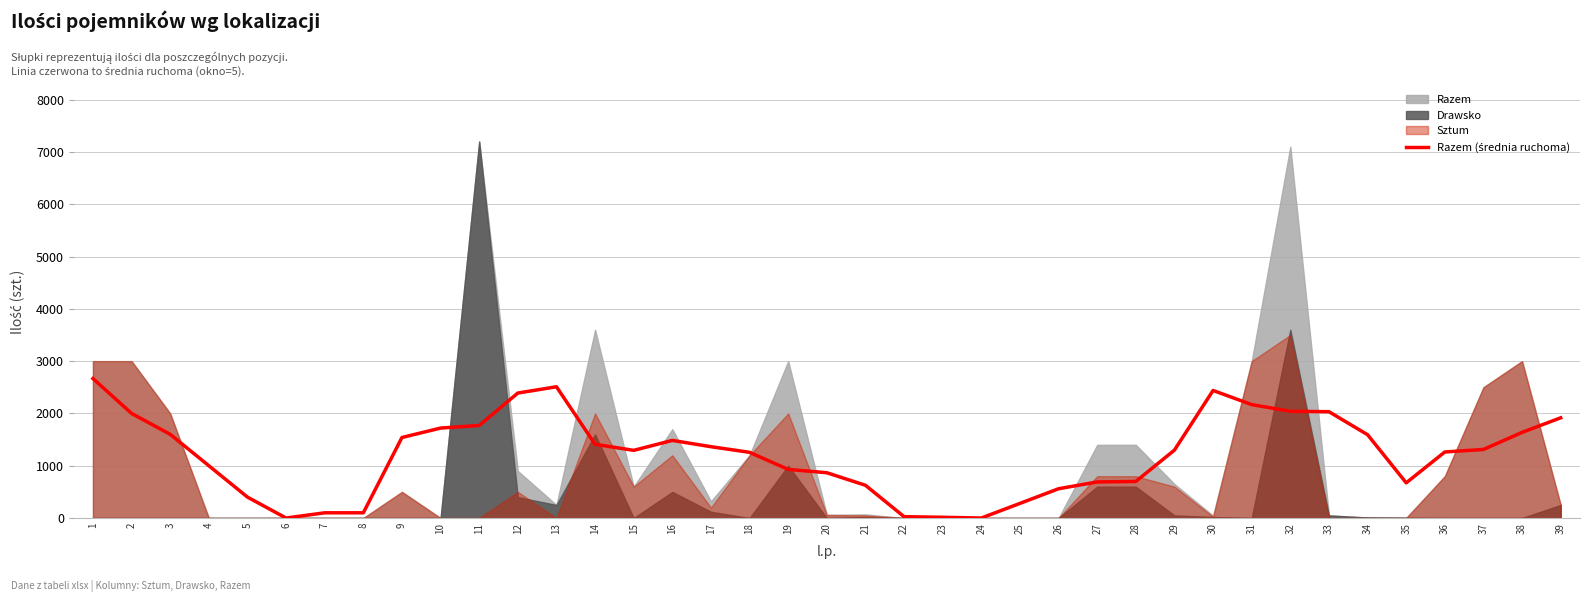

What value does the data have at 28?

699.0